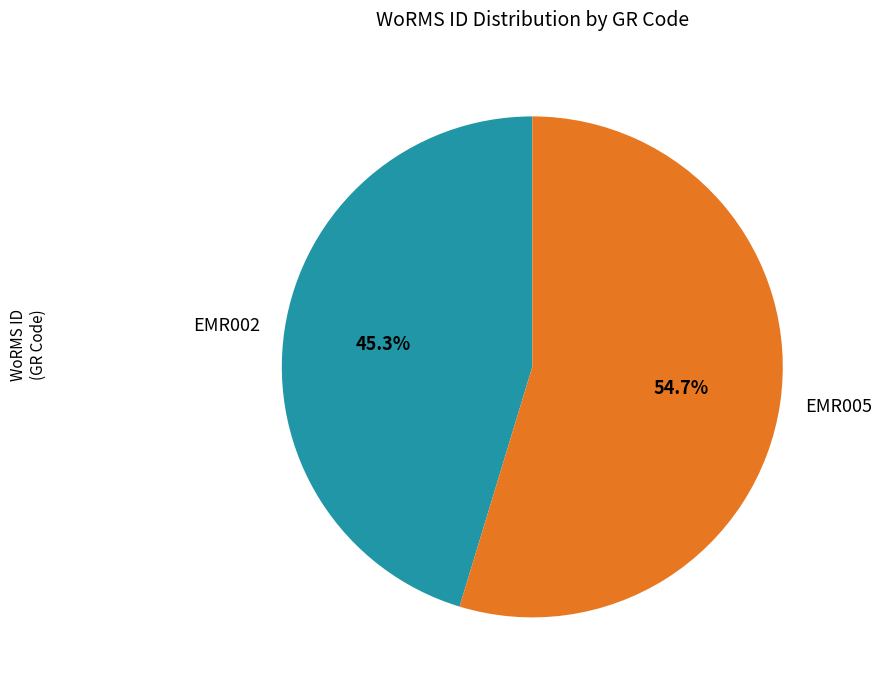

How many slices are in this pie chart?

2